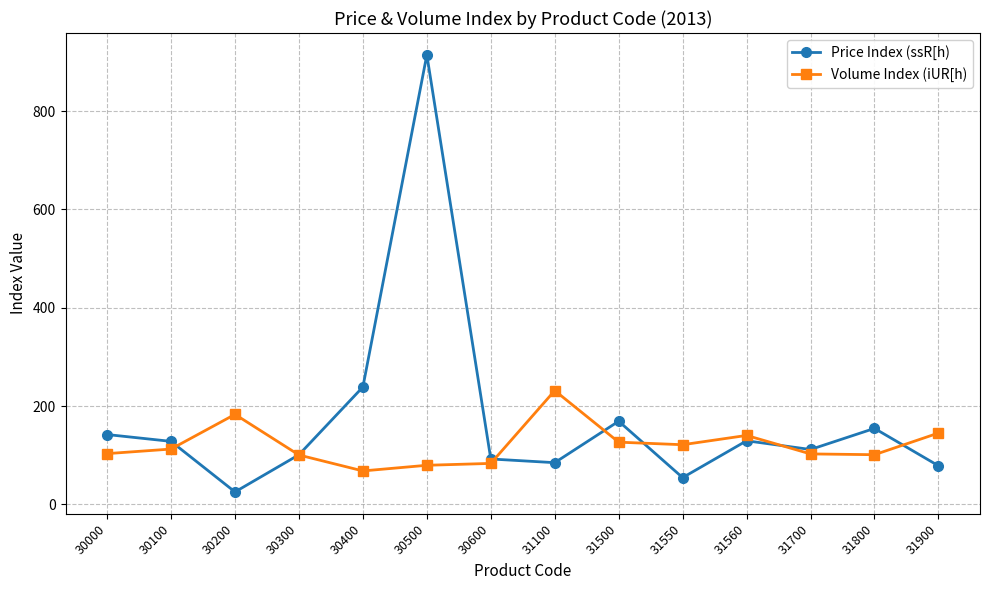

What is the sum of all Price Index (ssR[h) values?

2426.4